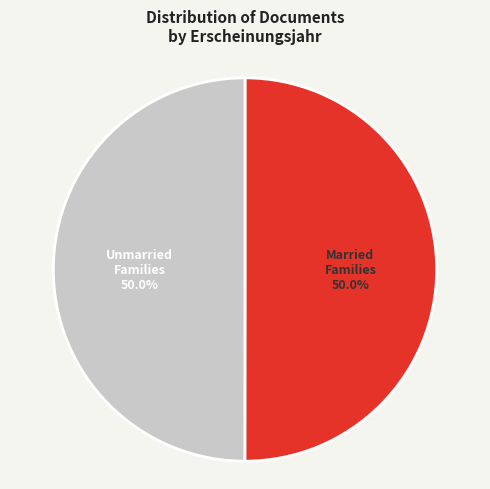

How many slices are in this pie chart?

2